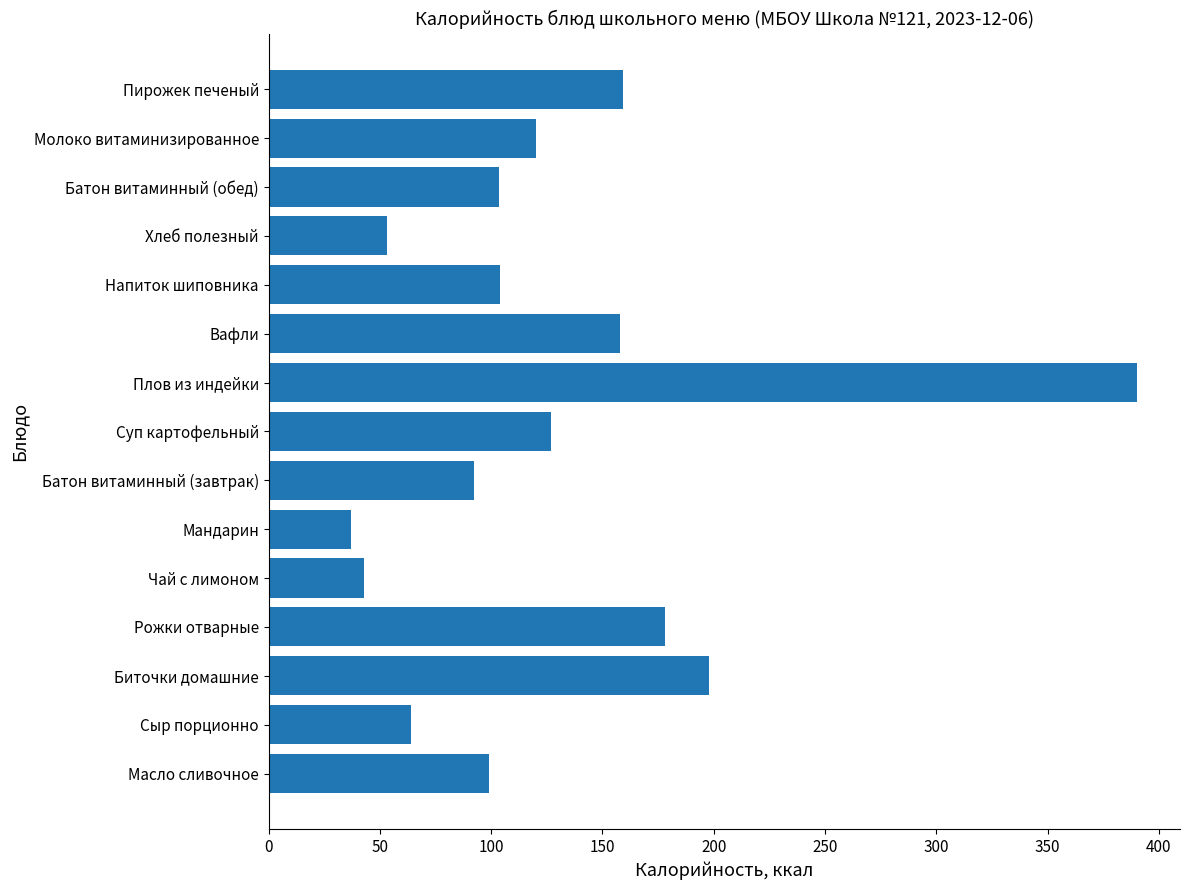

Which label corresponds to the largest value in the chart?

Плов из индейки